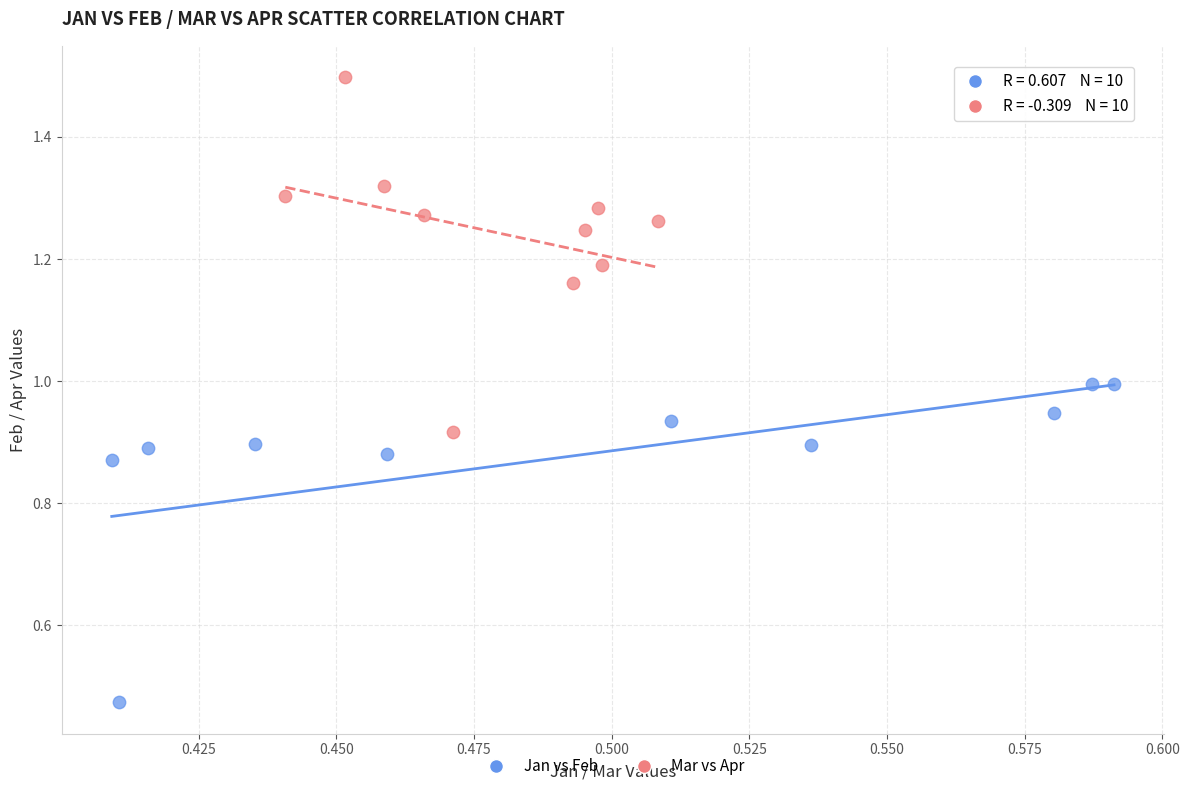

Which series contains the lowest Y value?

Jan vs Feb